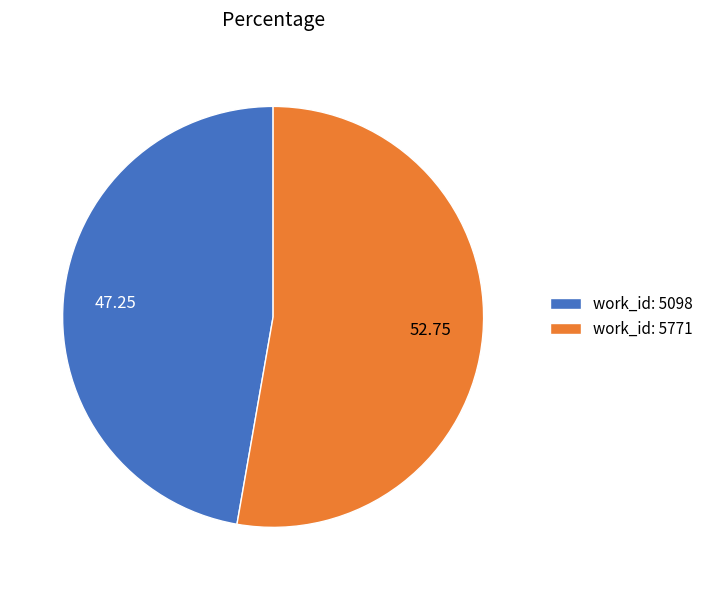

Does any single category account for the majority?

Yes